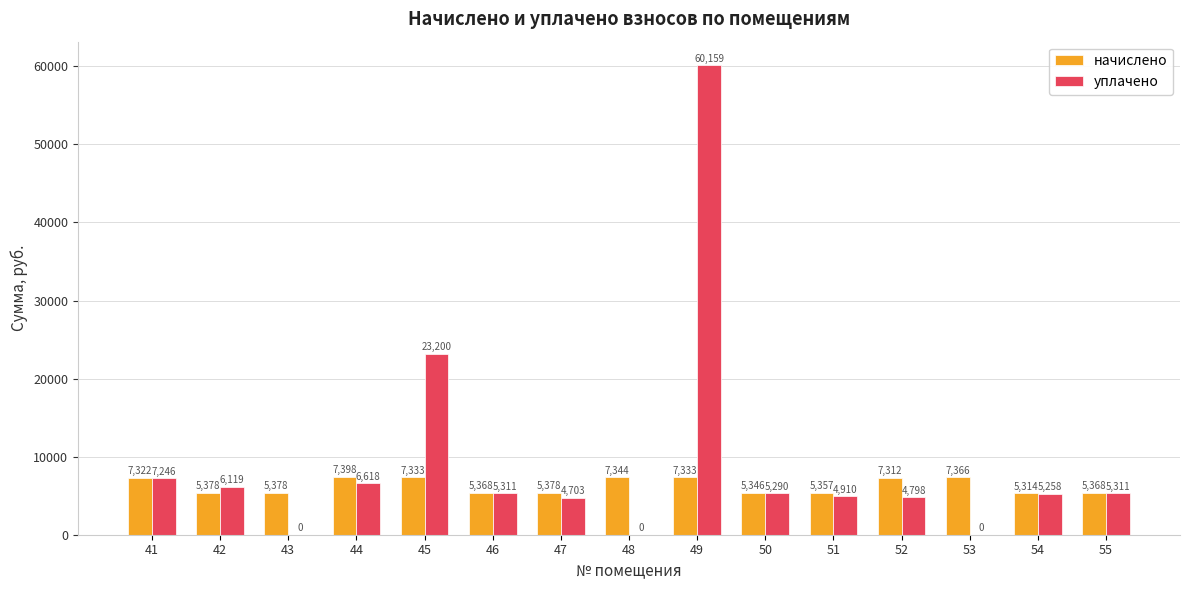

Which series has the largest total across all categories?

уплачено